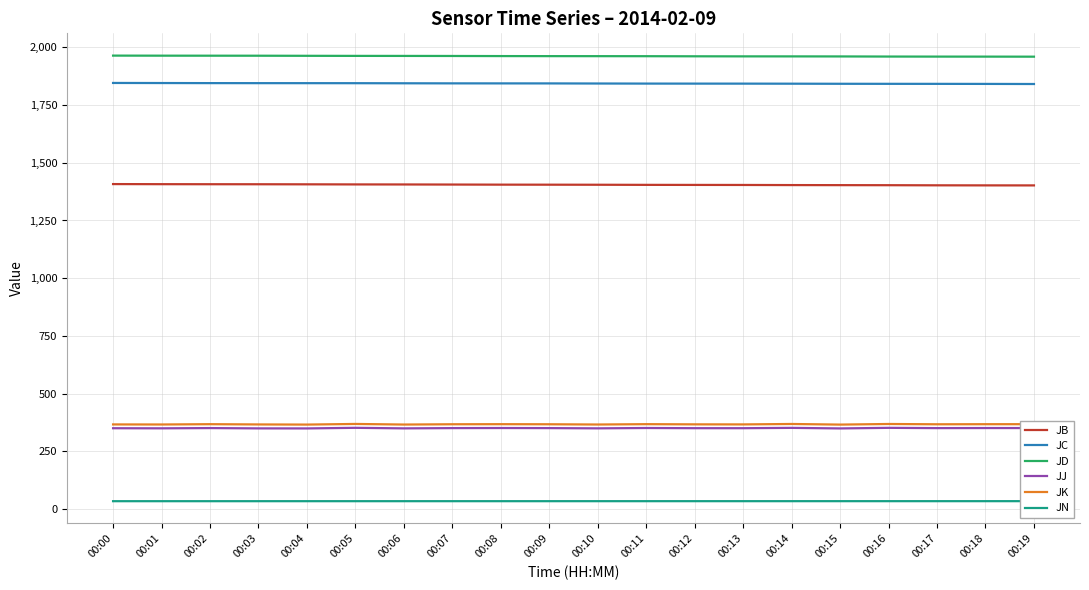

What is the average value of the JJ series?

350.2